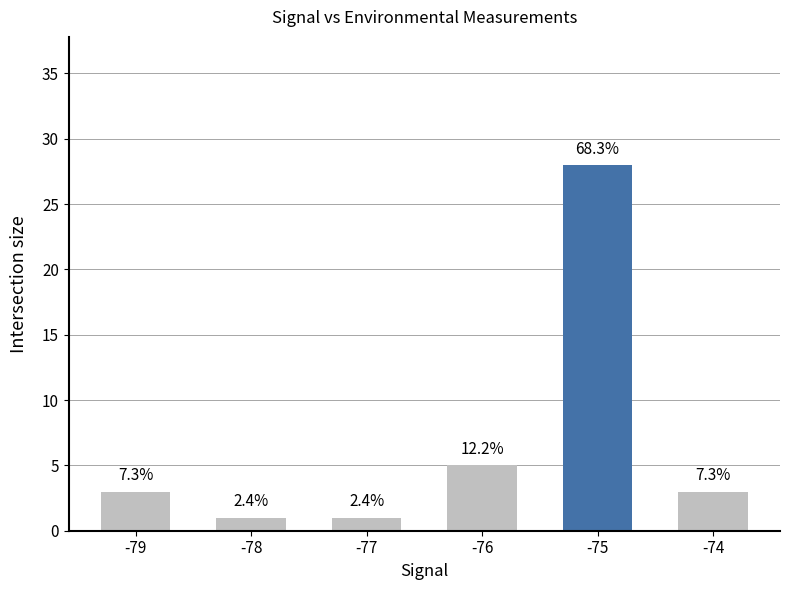

List the labels in order of value, largest first.

-75, -76, -79, -74, -78, -77